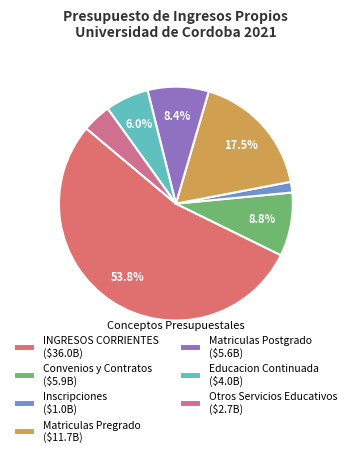

What is the smallest slice in the pie chart?

Inscripciones